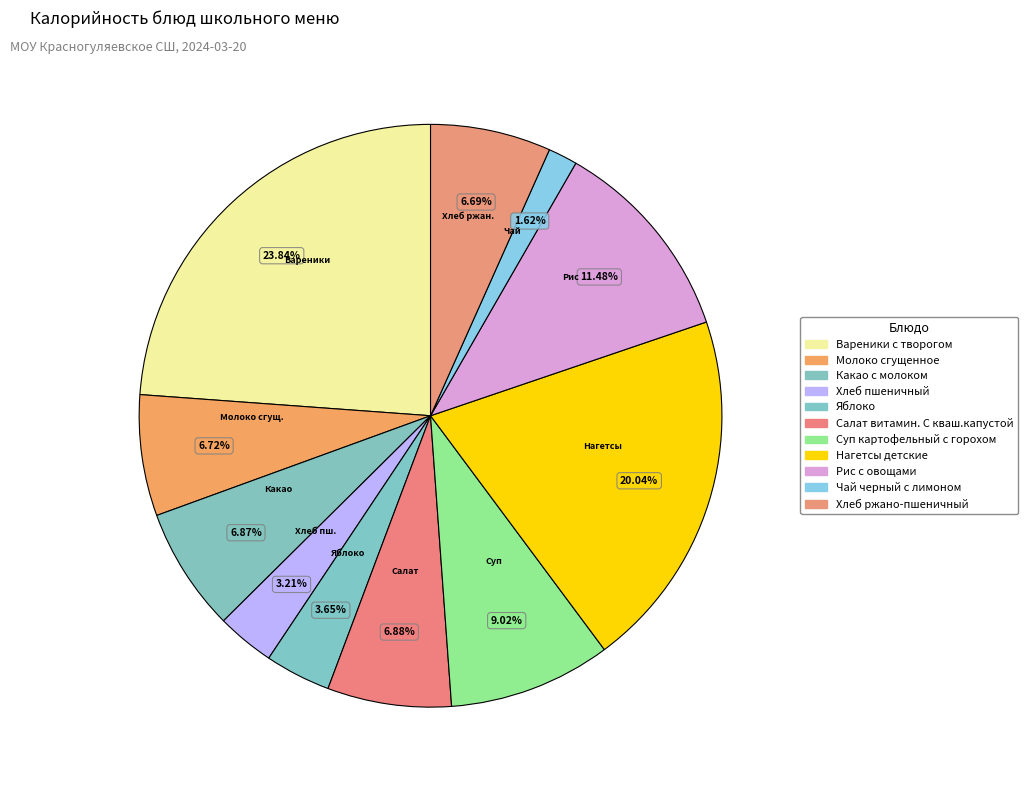

How many slices are in this pie chart?

11